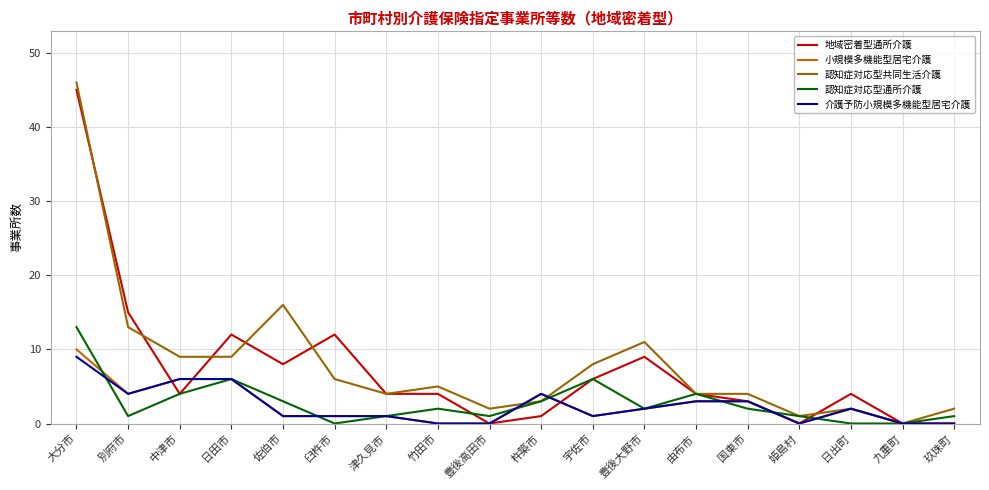

What is the sum of all 地域密着型通所介護 values?

131